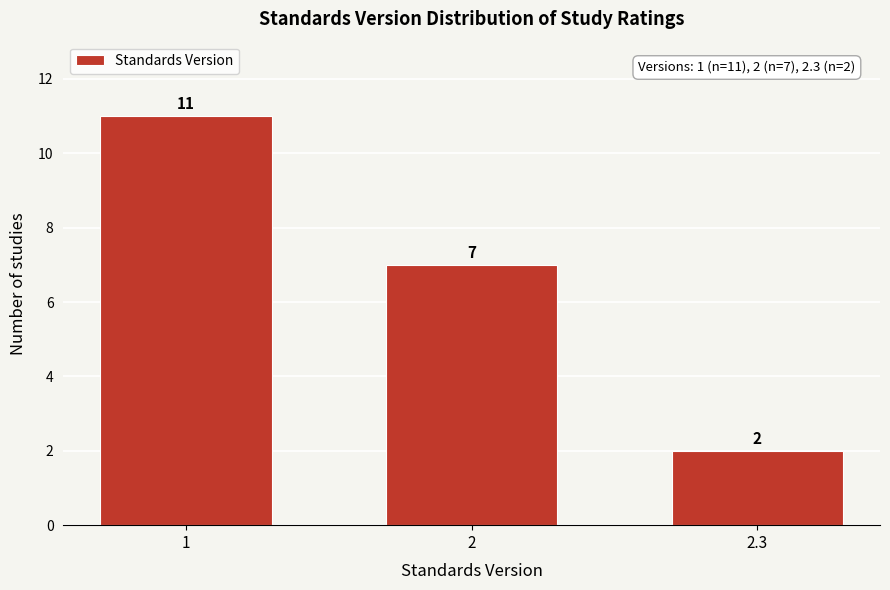

Reading left to right, list all the values displayed in this chart.

11	7	2